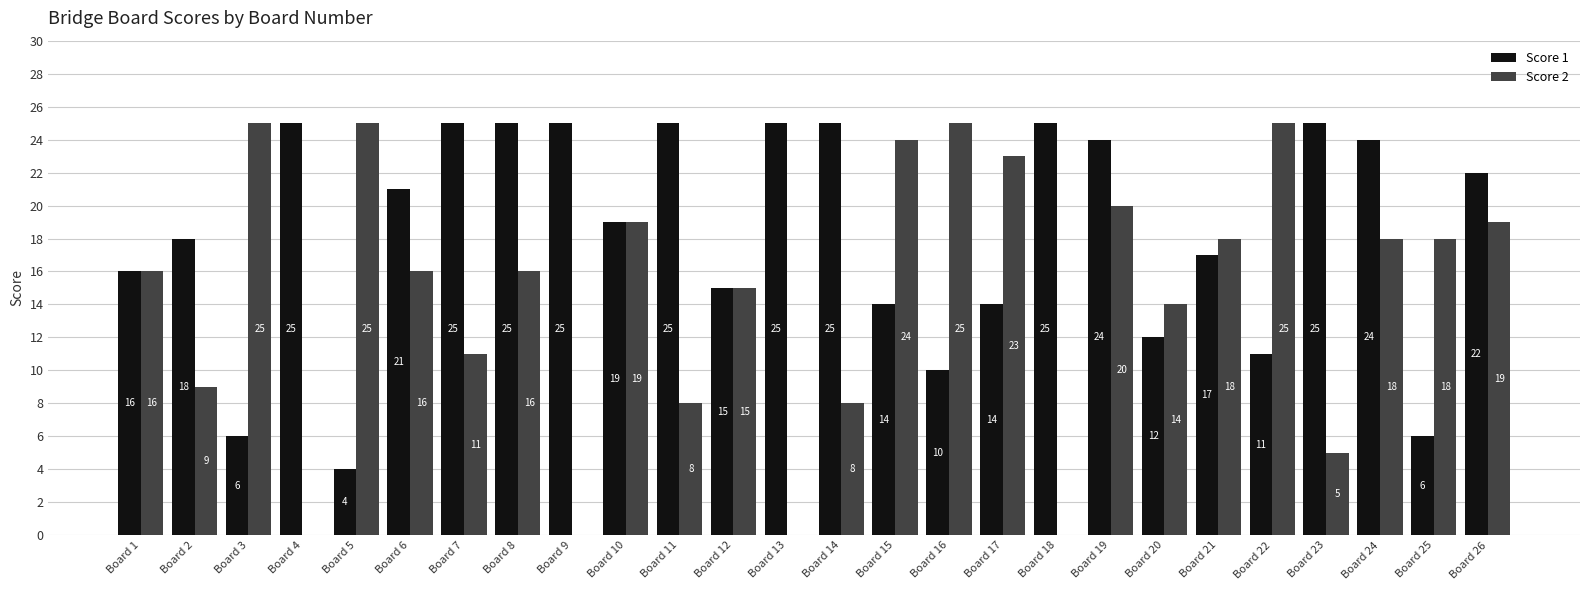

Are the bars horizontal?

No